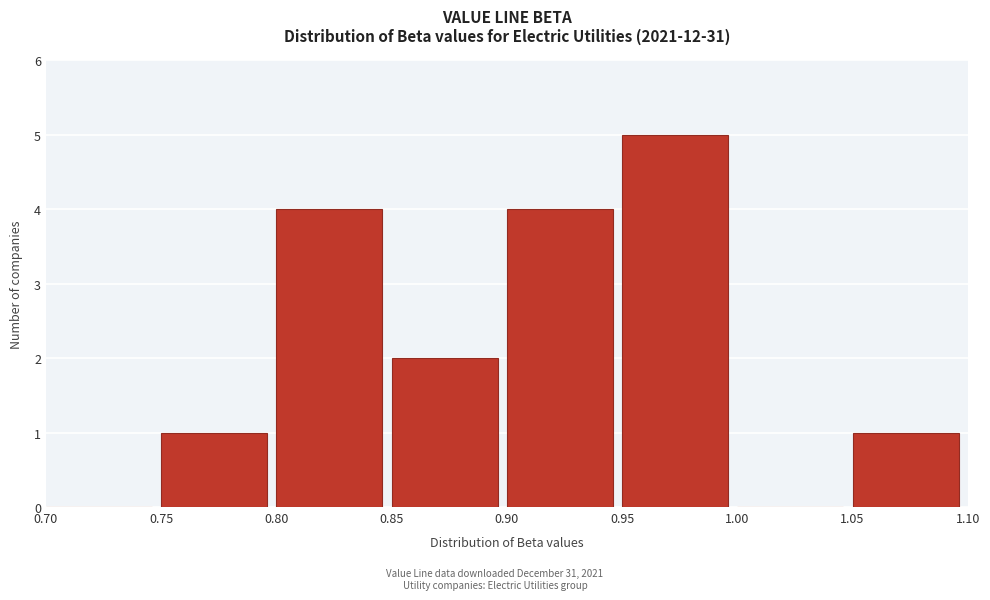

How tall is the bar that spans 0.85 to 0.90 on the x-axis? The values are not printed on the chart, so give them approximately, as read against the axis.

2